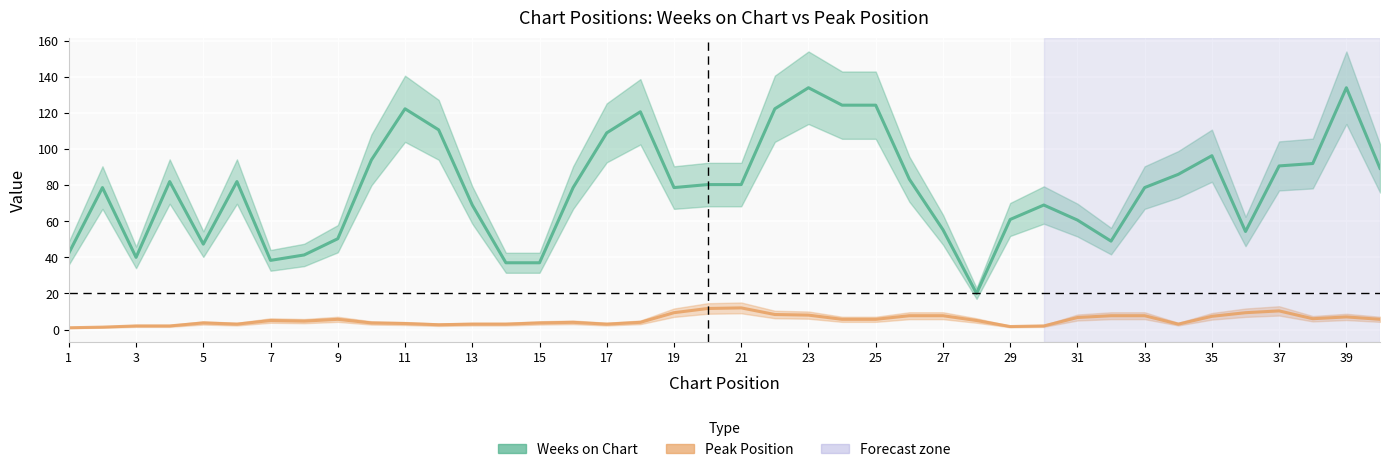

Reading right to left, list all the values displayed in this chart.

Weeks on Chart: 89.3	134.0	92.0	90.7	54.3	96.3	86.0	78.7	49.0	60.7	69.0	61.0	20.0	55.3	83.3	124.3	124.3	134.0	122.3	80.3	80.3	78.7	120.7	109.0	78.7	37.0	37.0	69.0	110.7	122.3	94.0	50.3	41.3	38.3	82.0	47.3	82.0	40.0	78.7	42.3
Peak Position: 5.7	7.0	6.0	10.3	9.3	7.3	3.0	7.7	7.7	6.7	2.0	1.7	5.0	7.7	7.7	5.7	5.7	8.0	8.3	12.0	11.7	9.3	4.0	3.0	4.0	3.7	3.0	3.0	2.7	3.3	3.7	5.7	4.7	5.0	3.0	3.7	2.0	2.0	1.3	1.0